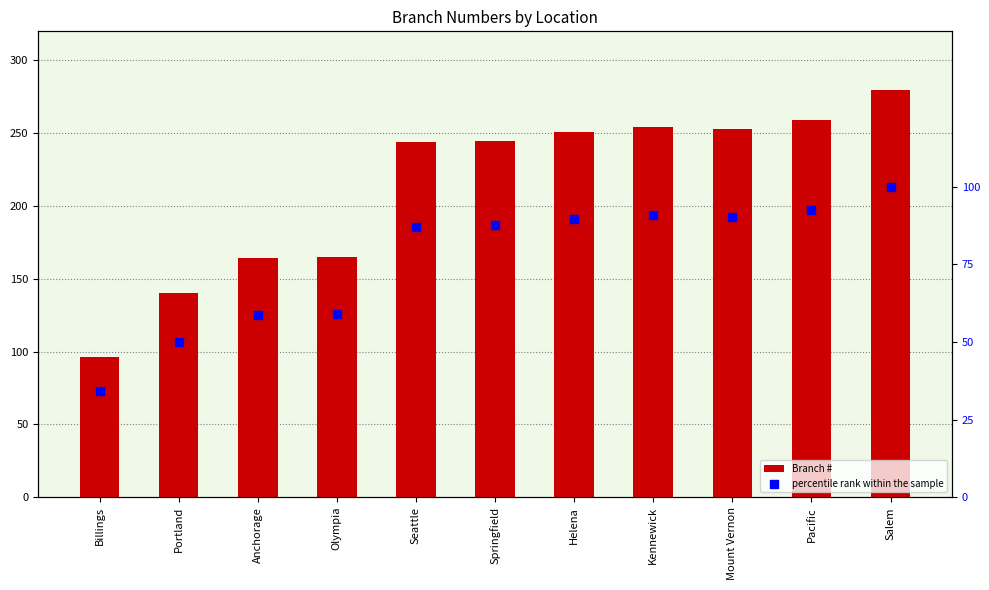

Which series contains the lowest Y value?

percentile rank within the sample